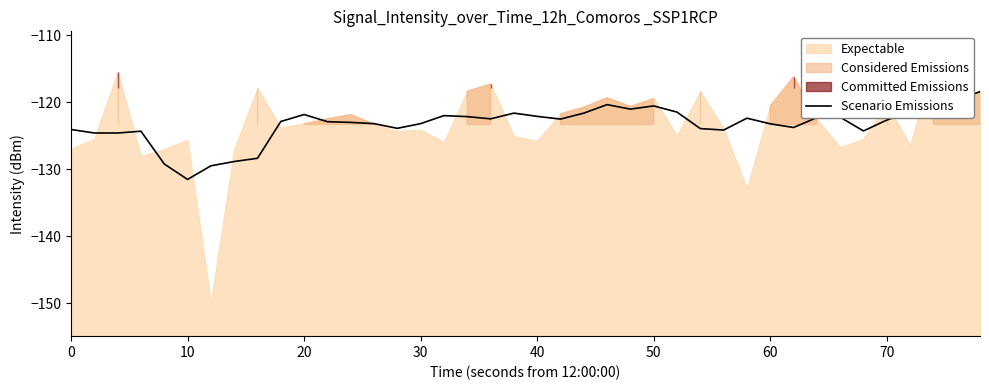

The Scenario Emissions series shows -46.0 at 20. True or false?

False